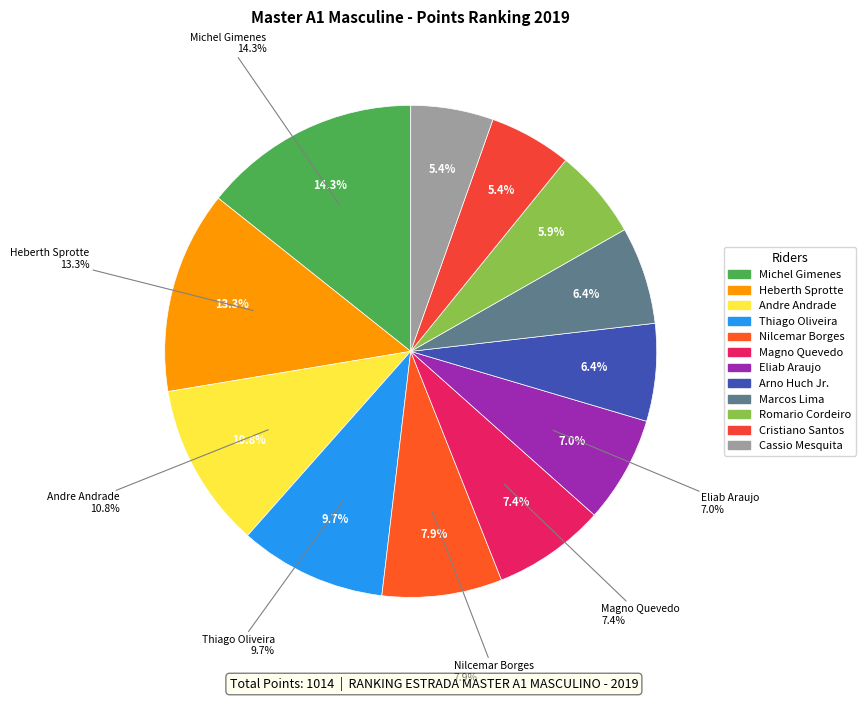

To the nearest percent, what is the difference between the largest and smallest slice percentages?

9%